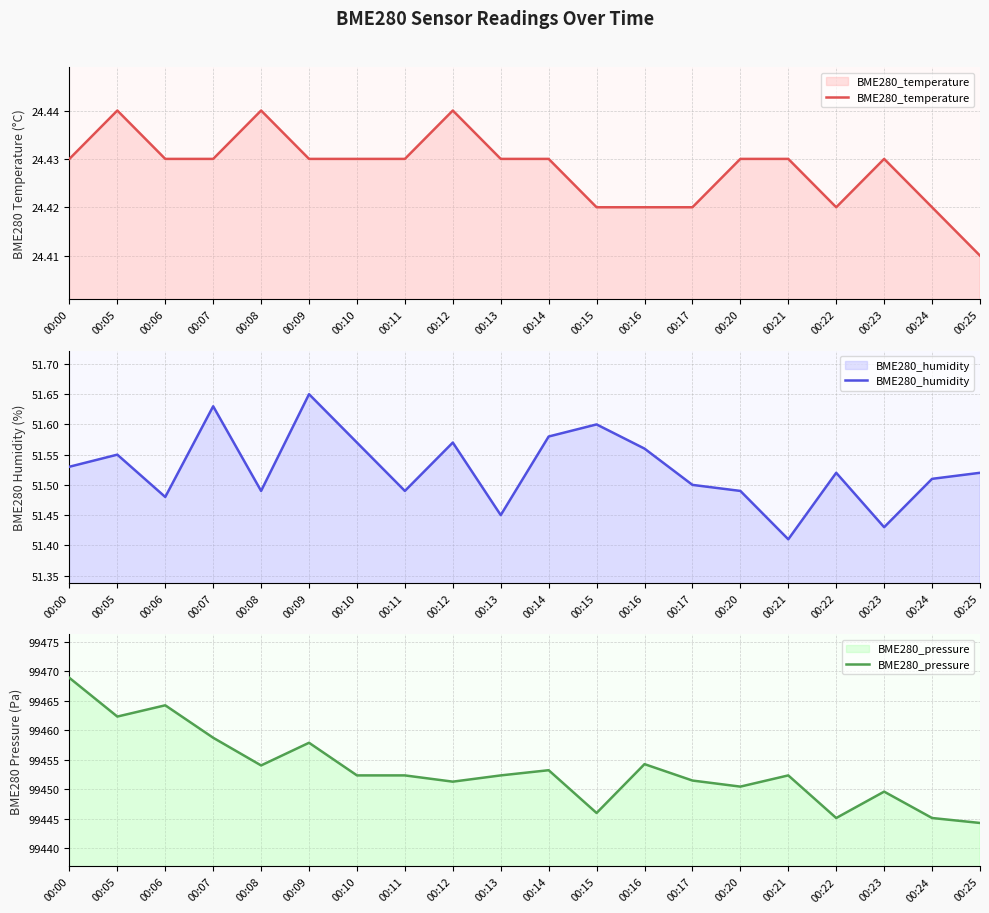

The value of BME280_temperature at 00:08 is 34.5. True or false?

False